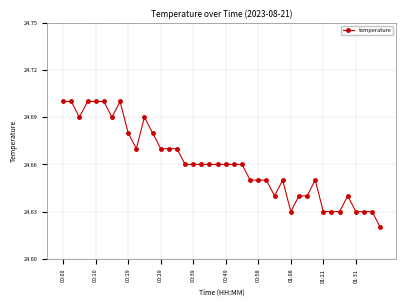

How many values are between 24 and 25?

40